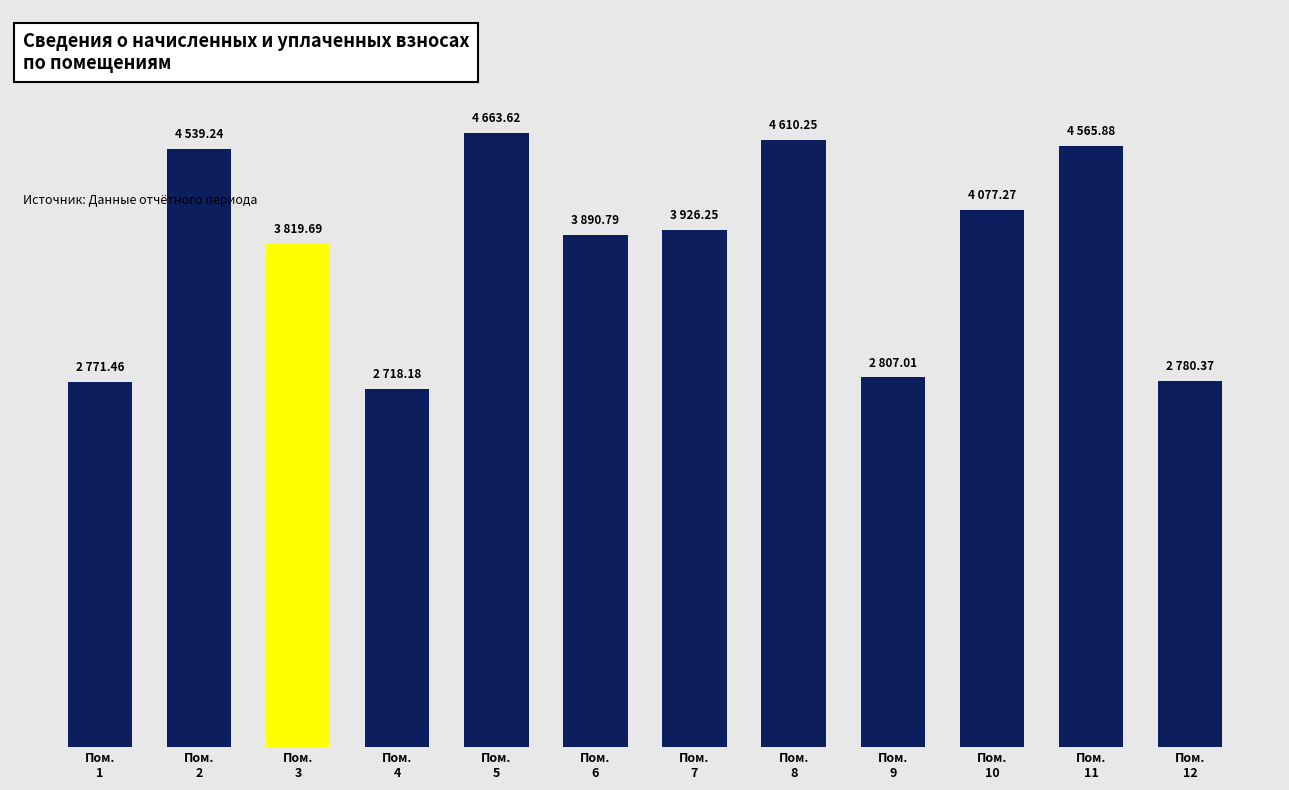

List the labels in order of value, smallest first.

Пом.
4, Пом.
1, Пом.
12, Пом.
9, Пом.
3, Пом.
6, Пом.
7, Пом.
10, Пом.
2, Пом.
11, Пом.
8, Пом.
5